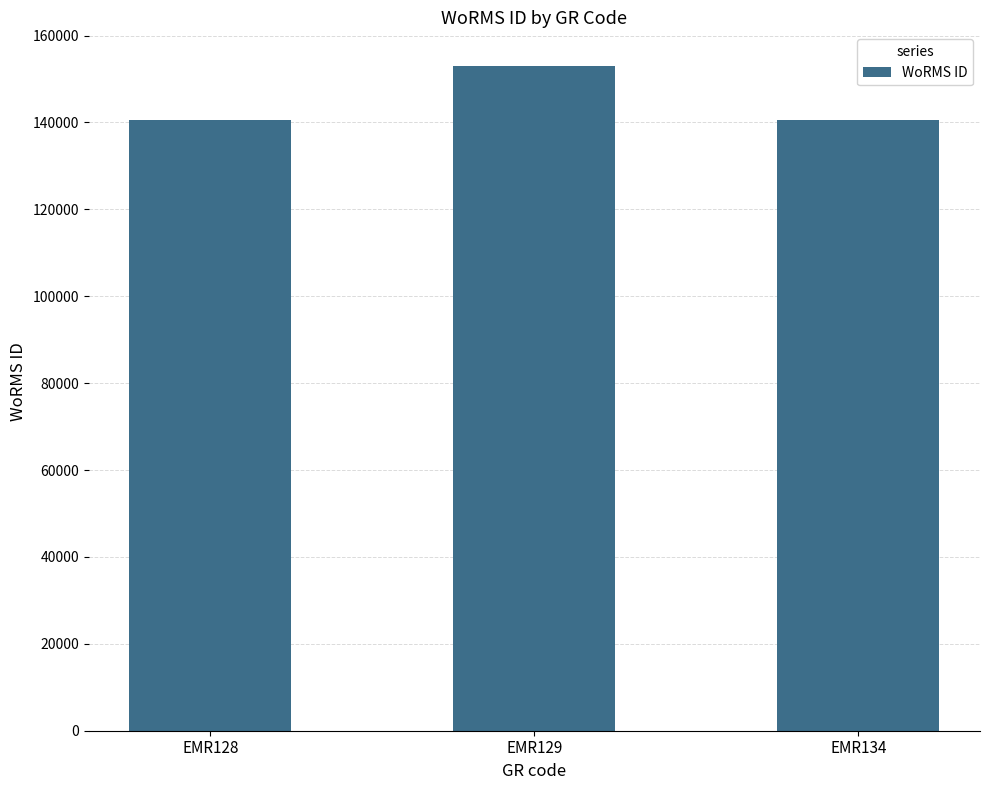

Where is the data nearest to the value 146854?

EMR134